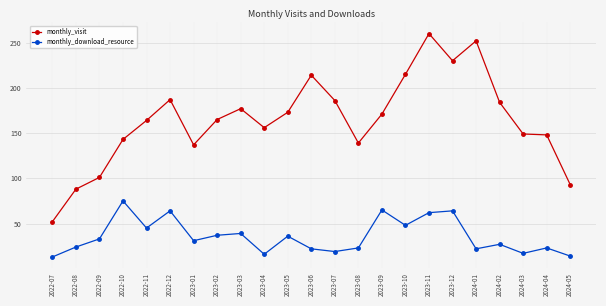

List the series in order of their overall mean, highest first.

monthly_visit, monthly_download_resource